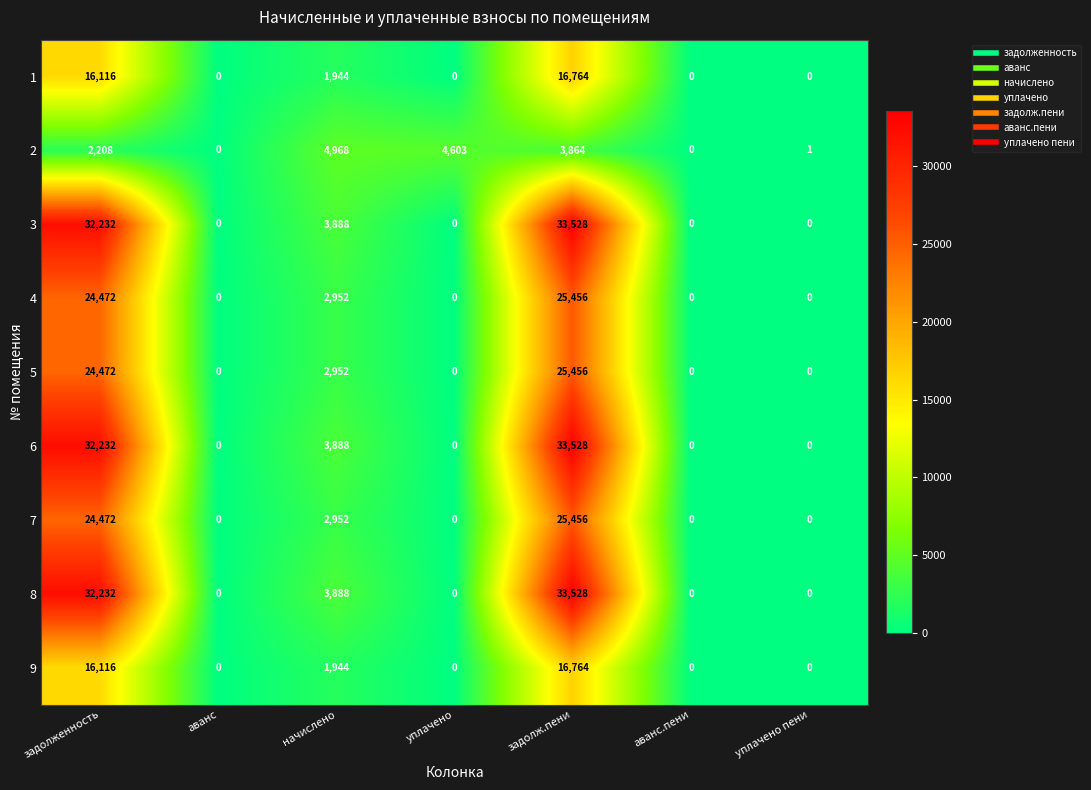

What is the sum of all 1 values?

34824